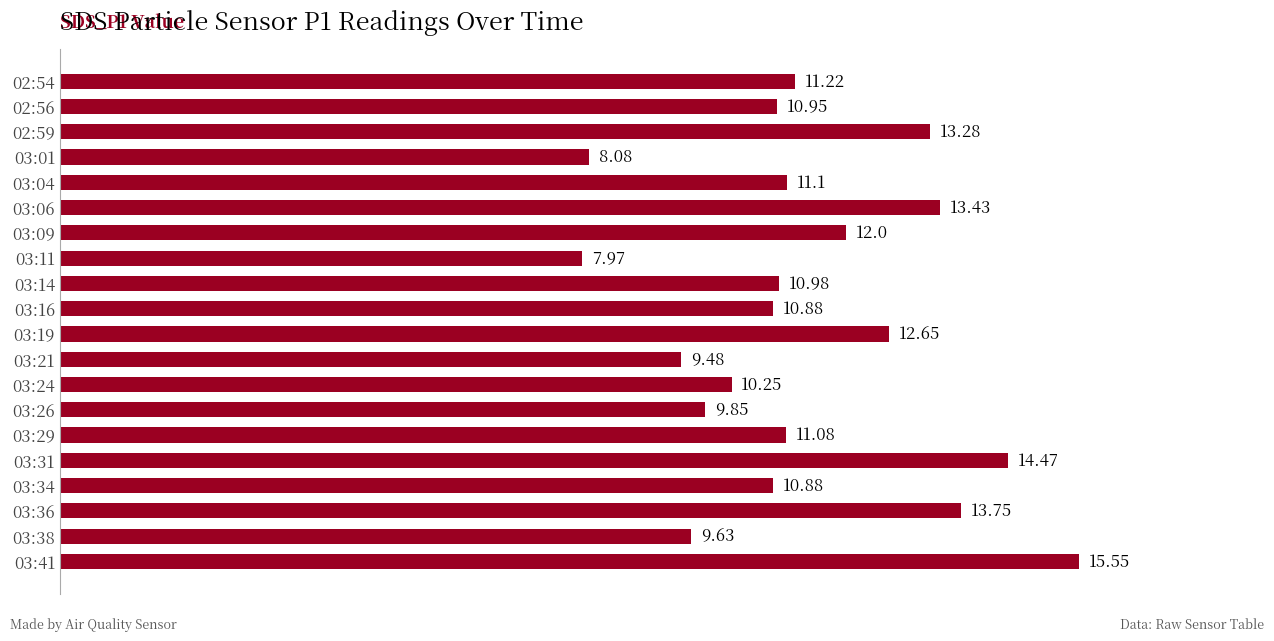

What is the sum of the values at 03:26 and 03:38?

19.5